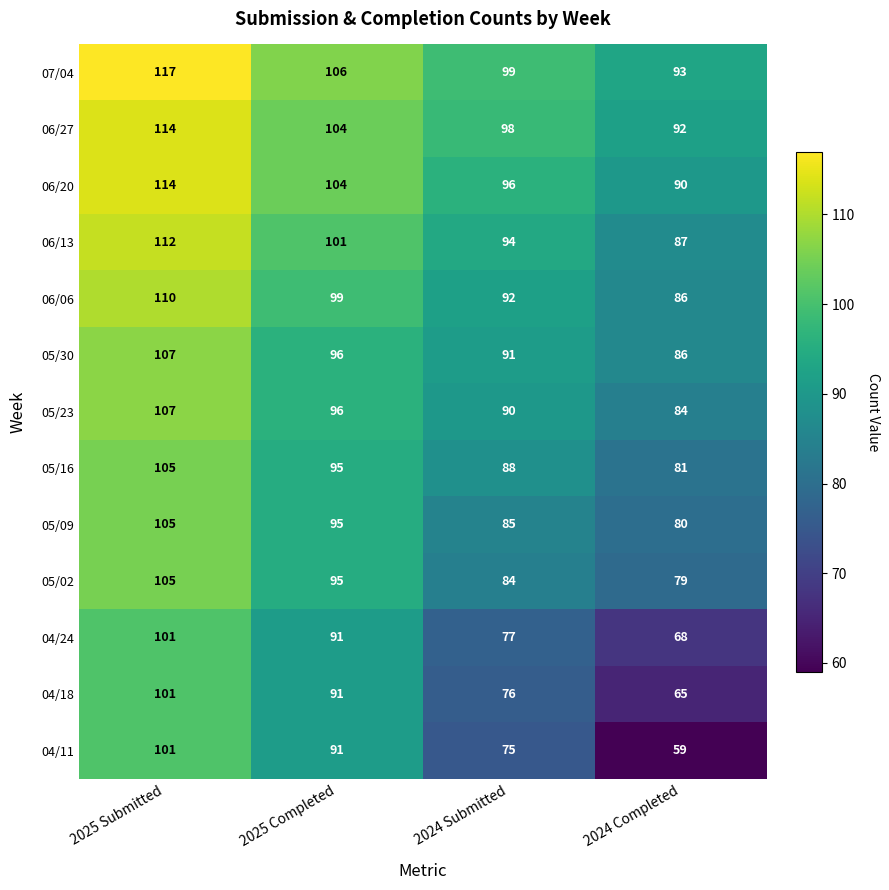

At which label does 06/06 first exceed 99?

2025 Submitted